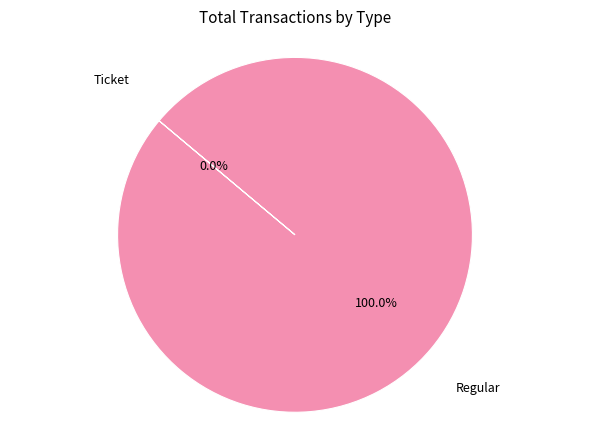

Is there a majority slice in this chart?

Yes